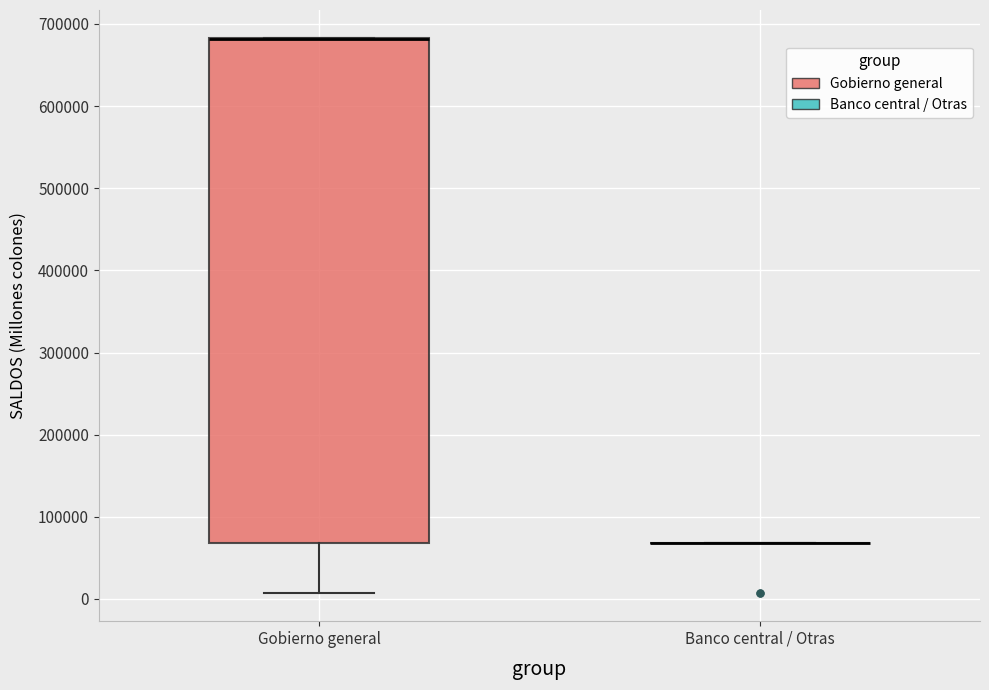

Which box is the tallest, from its lower edge to its upper edge?

Gobierno general